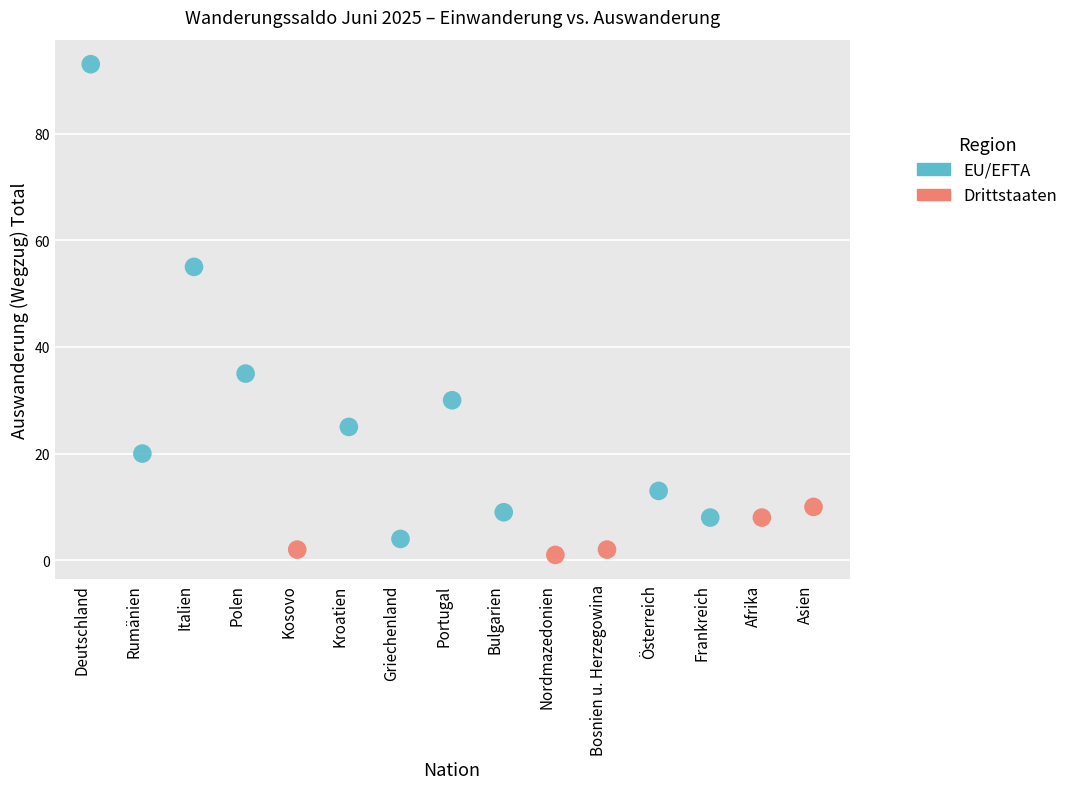

What are all the series names shown in the legend?

EU/EFTA, Drittstaaten